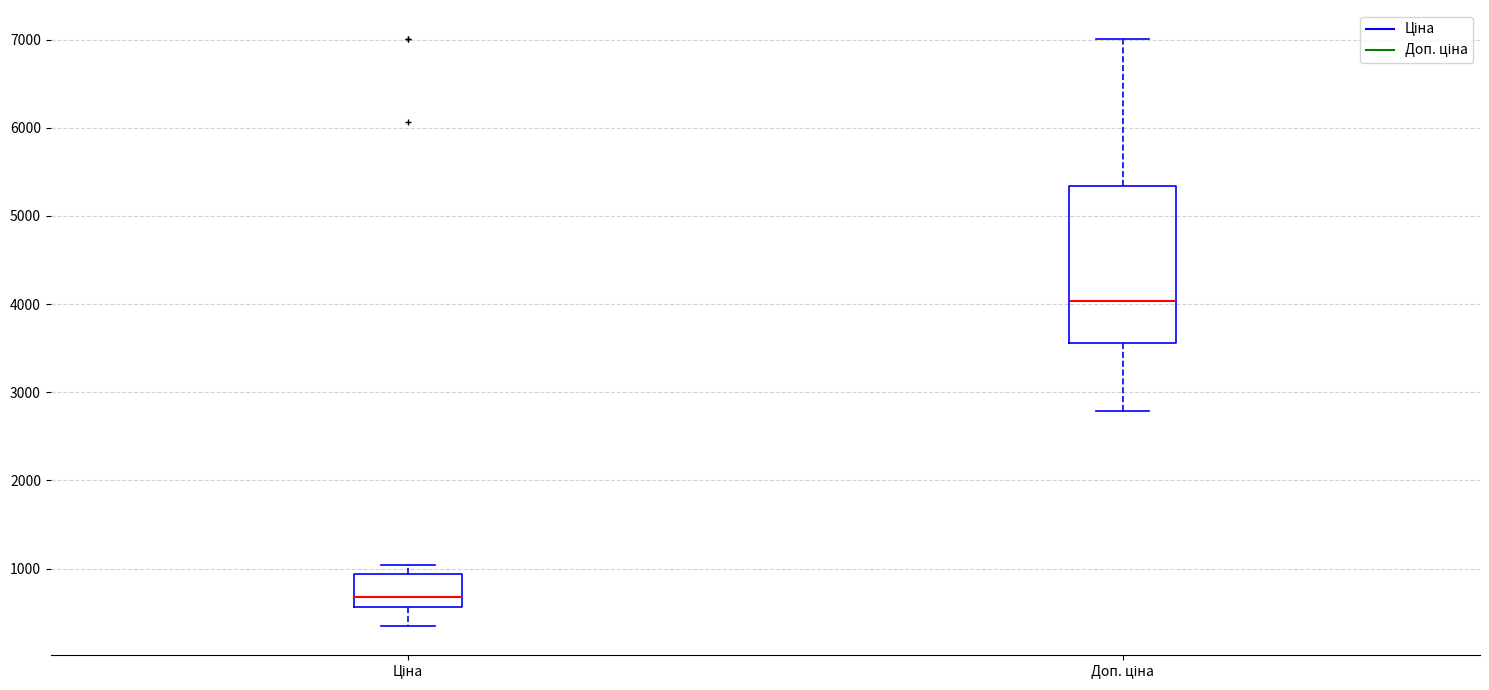

Which box is the tallest, from its lower edge to its upper edge?

Доп. ціна